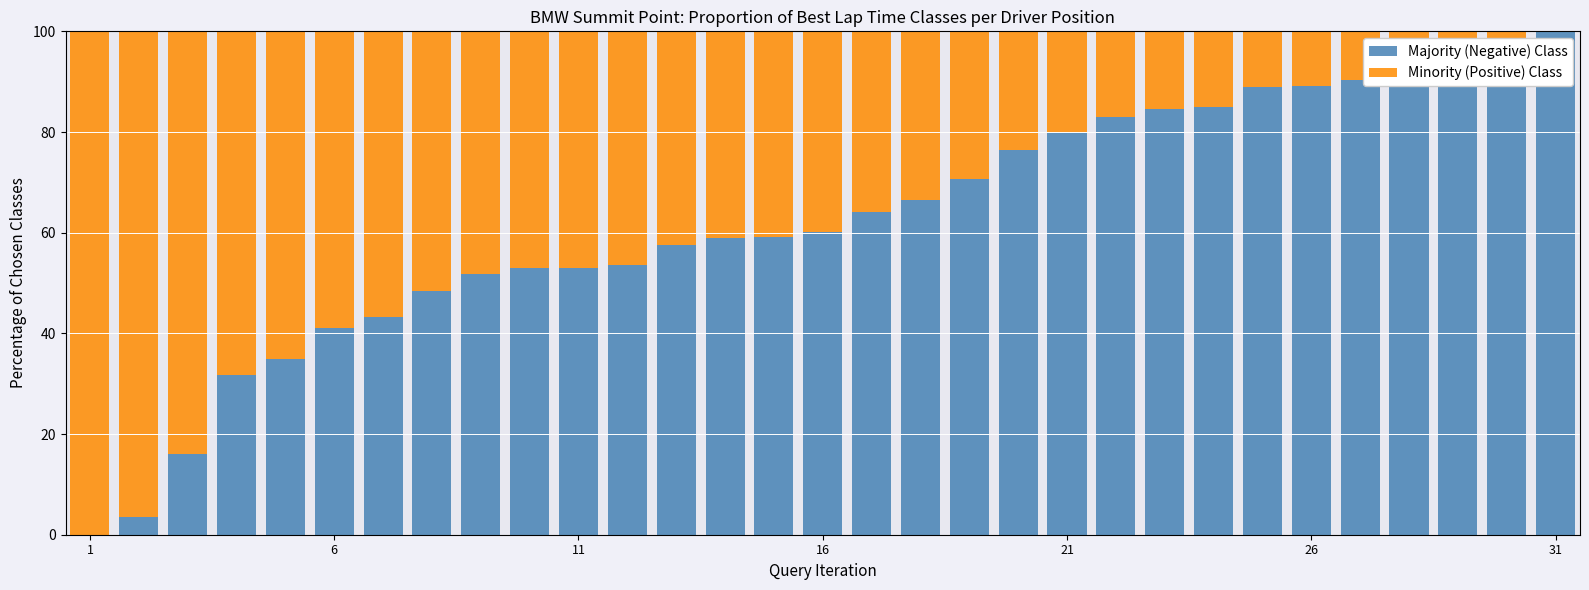

List the series in order of their peak value, highest first.

Majority (Negative) Class, Minority (Positive) Class